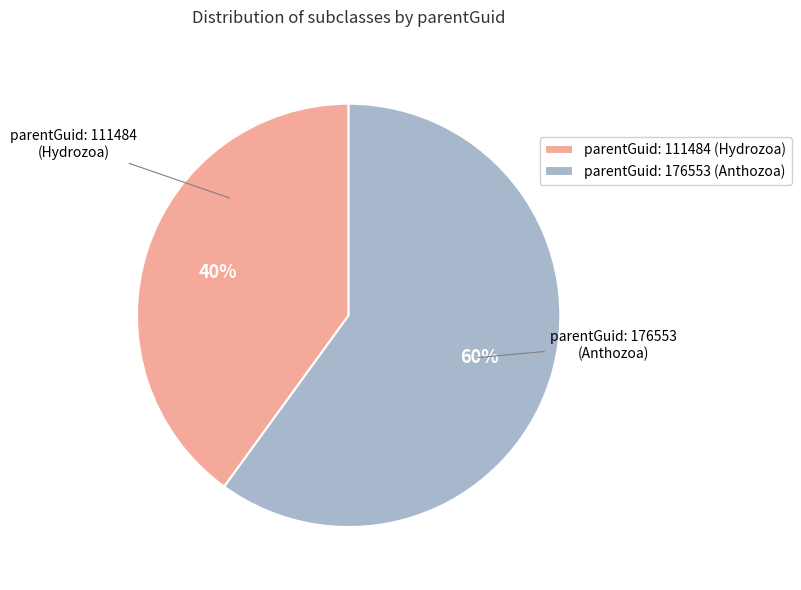

Is there a majority slice in this chart?

Yes